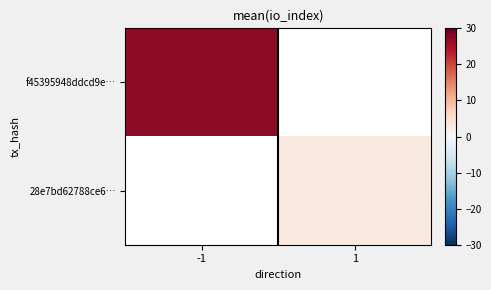

Rank the categories by 28e7bd62788ce6… value from highest to lowest.

-1, 1